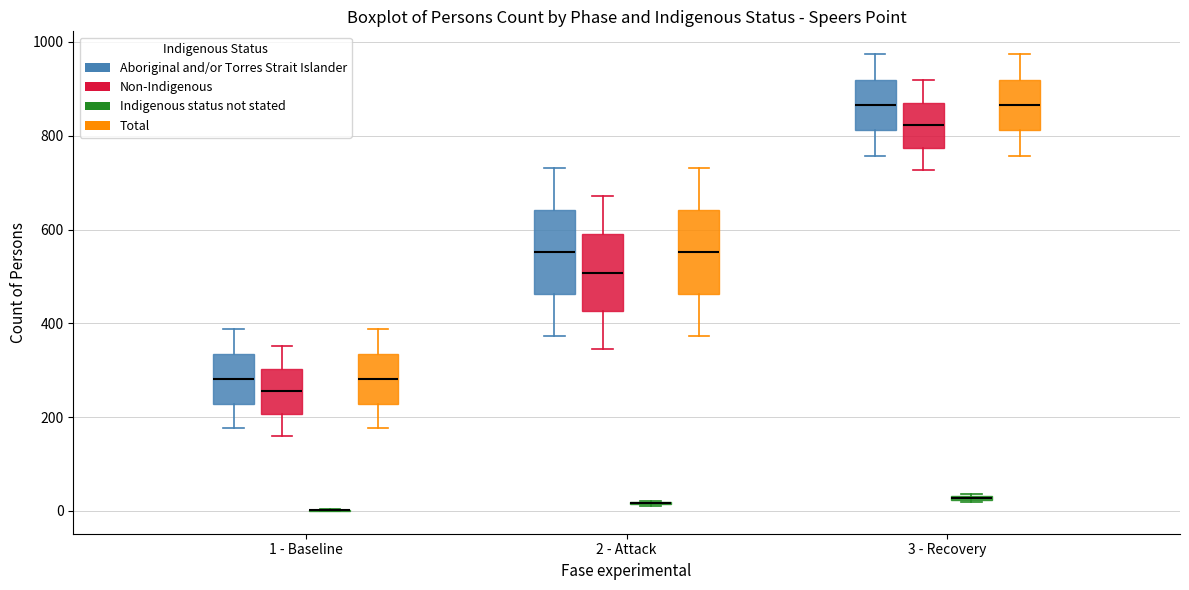

Where does the median line of the box for 3 - Recovery (Aboriginal and/or Torres Strait Islander) sit on the y-axis? The values are not printed on the chart, so give them approximately, as read against the axis.

860